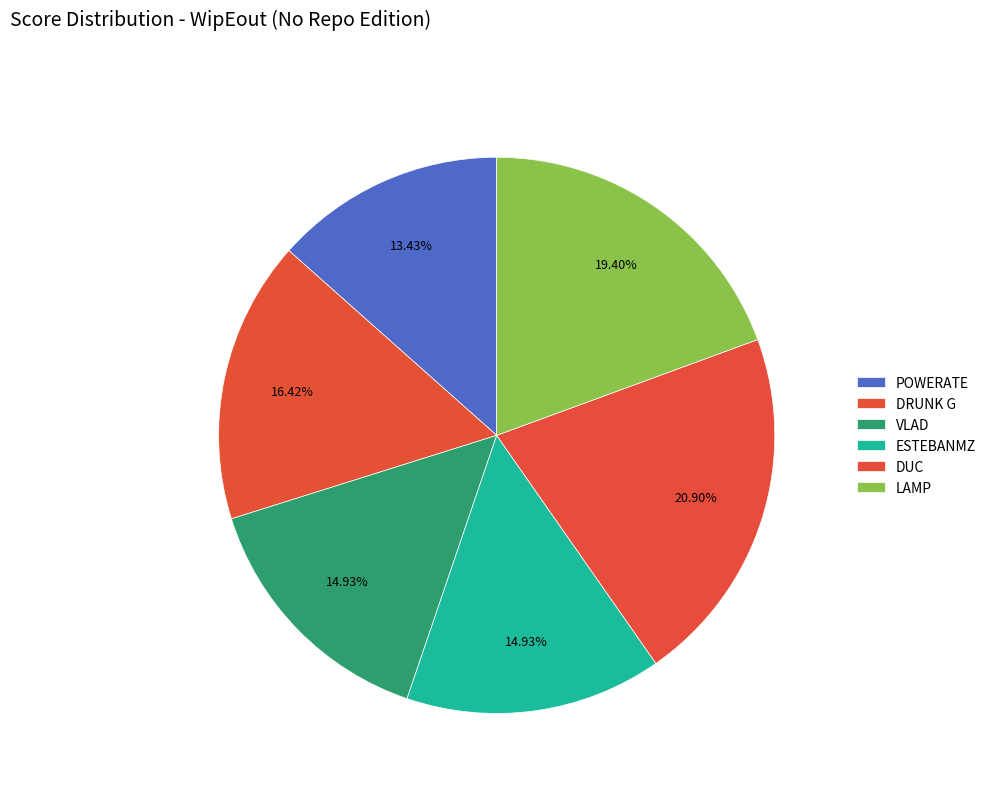

Count the number of slices in the pie.

6